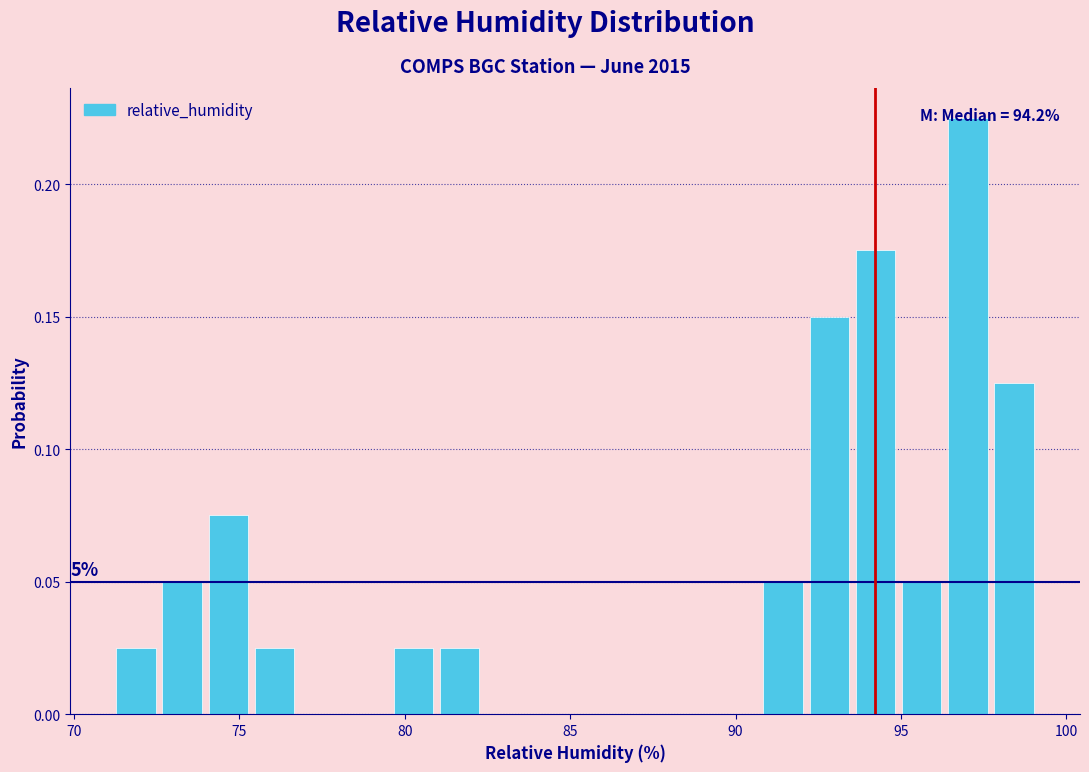

Around what value on the x-axis is the tallest bar? Give the approximate position of its centre, as read against the axis.

97.0